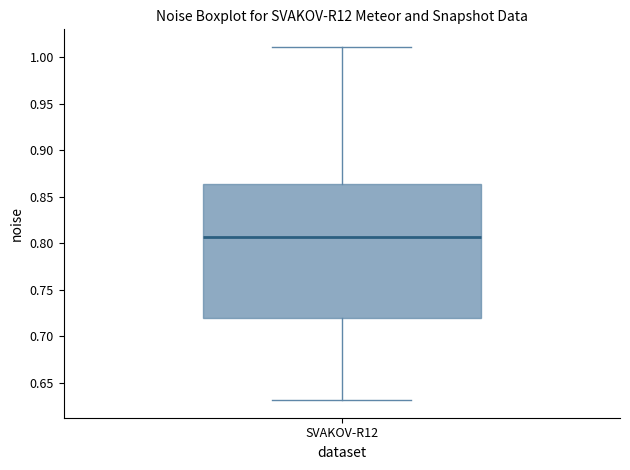

Transcribe this box plot: give where the median line is, the range the box spans, and where the two whiskers end, as read against the y-axis. The values are not printed on the chart, so give them approximately, as read against the axis.

median 0.805, box 0.720 to 0.865, whiskers 0.630 to 1.010